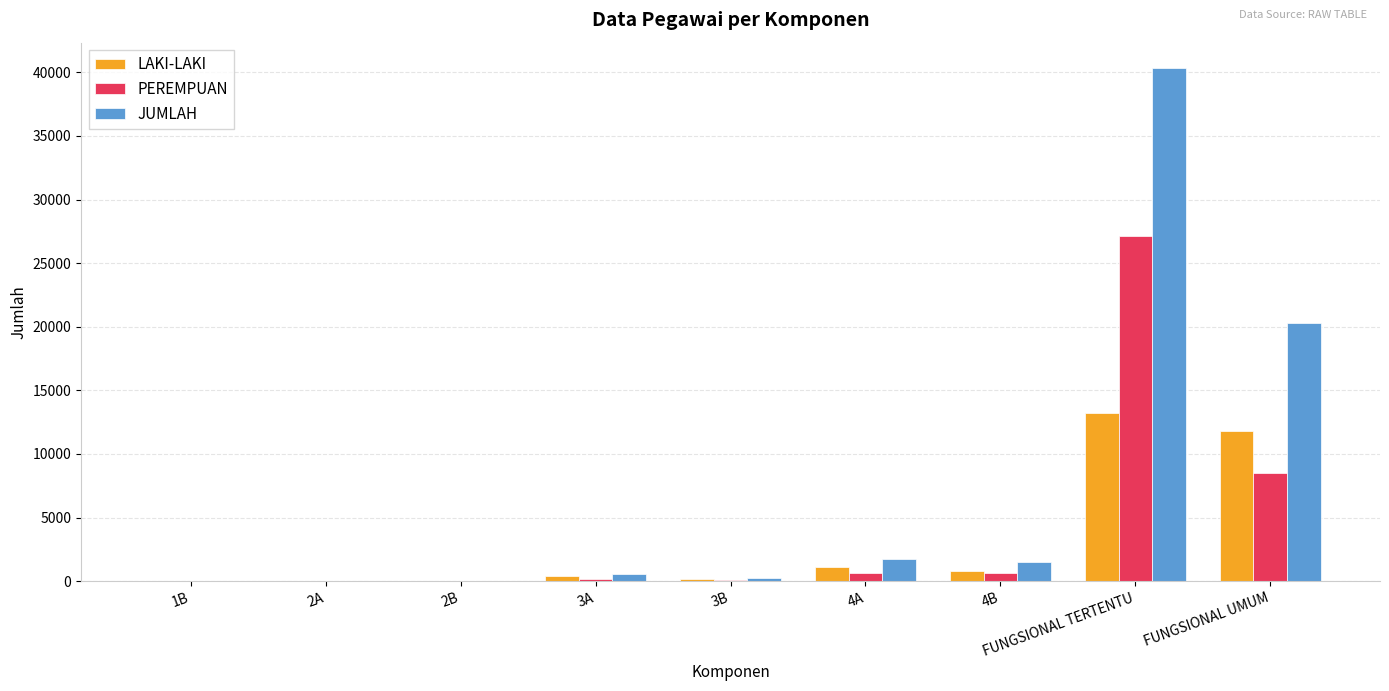

What is the maximum value for LAKI-LAKI?

13218